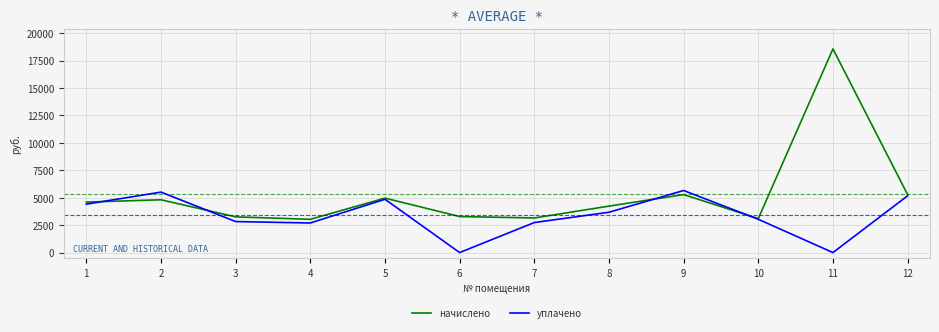

What is the spread (max minus min) of values at 8?

558.5